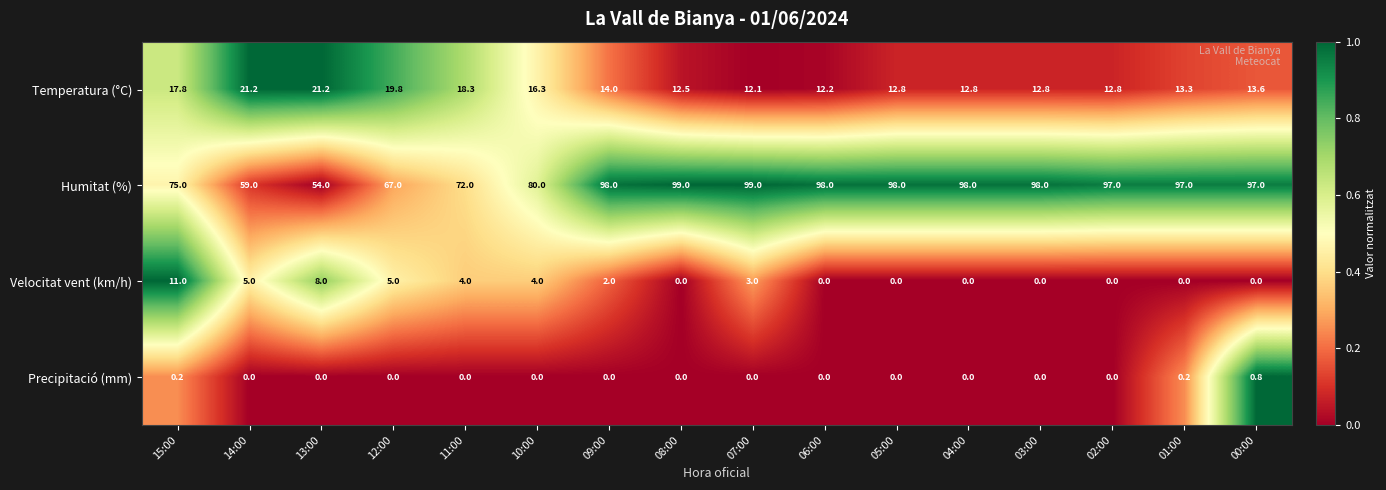

At 00:00, list the series in order from smallest to largest.

Velocitat vent (km/h), Precipitació (mm), Temperatura (°C), Humitat (%)